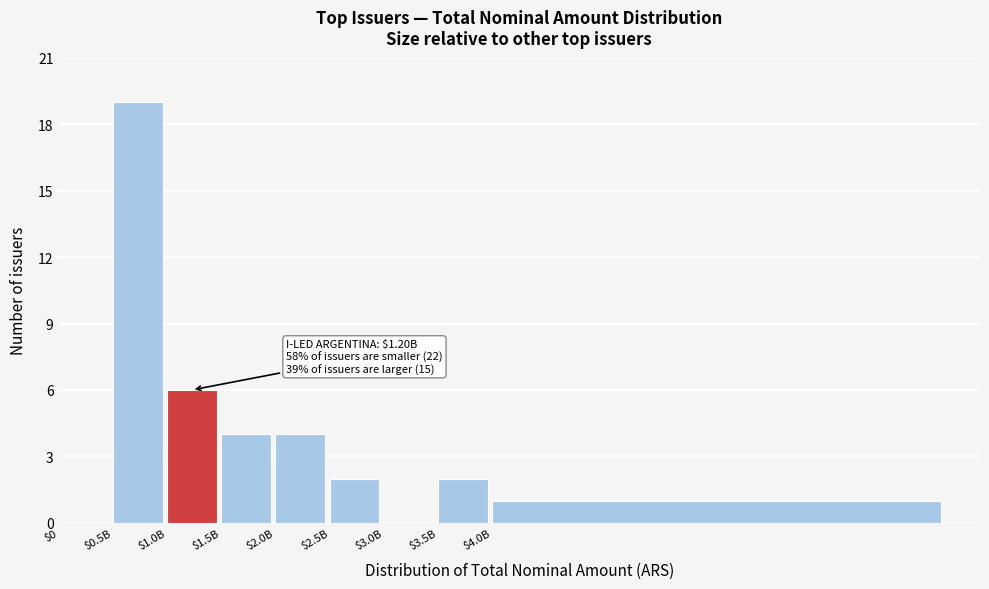

What is the sum of all values?

38